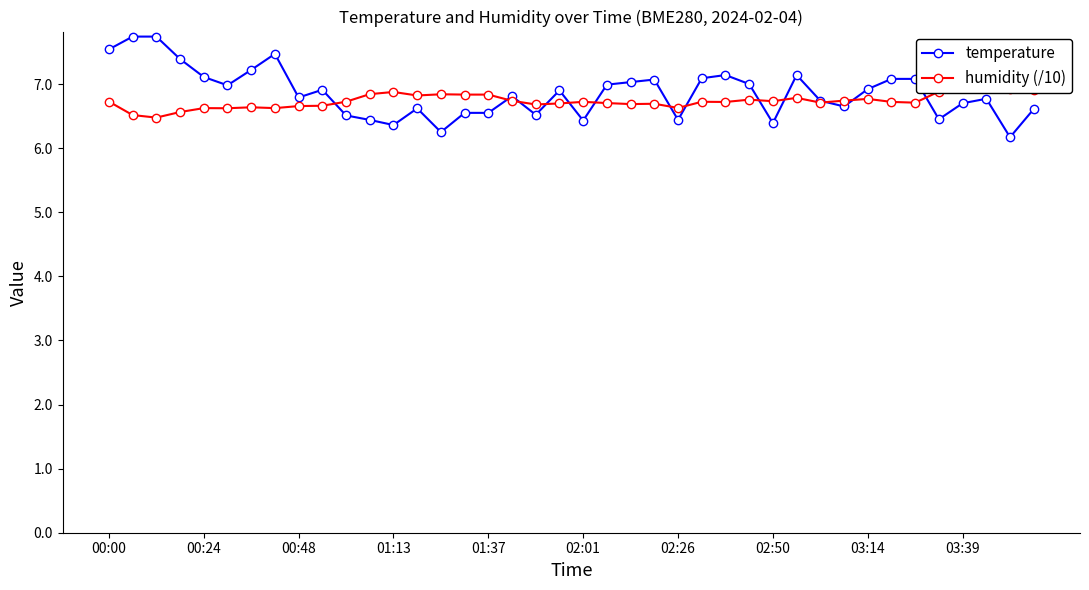

True or false: temperature has more than 2 points higher than both neighbors.

True